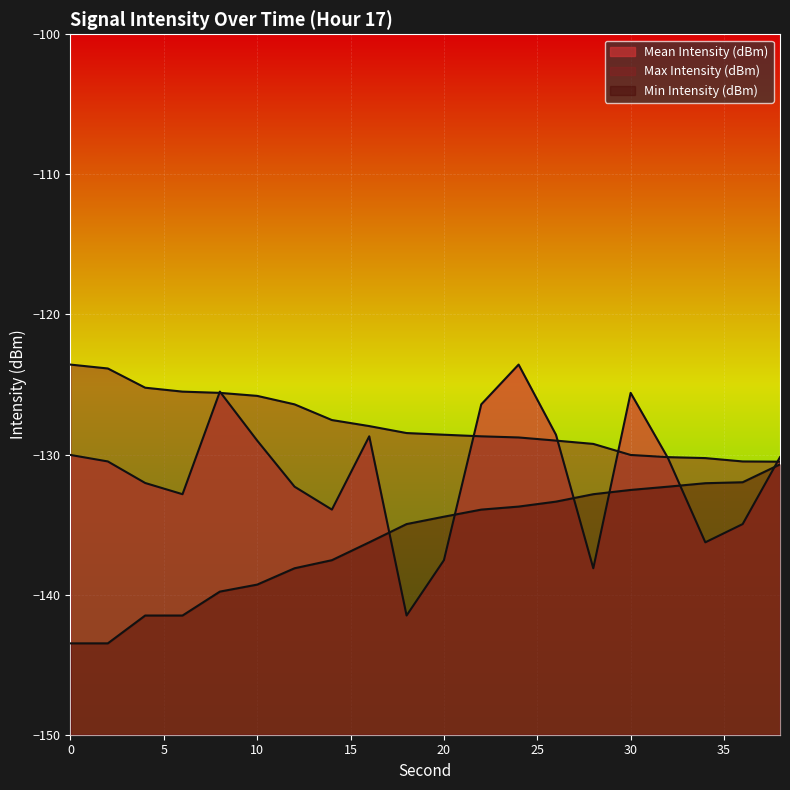

True or false: Min Intensity (dBm) has a value of -48.5 at 38.

False